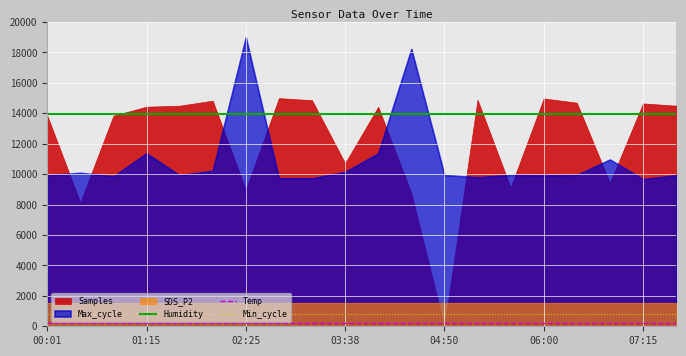

What is the maximum value for Min_cycle?

784.0